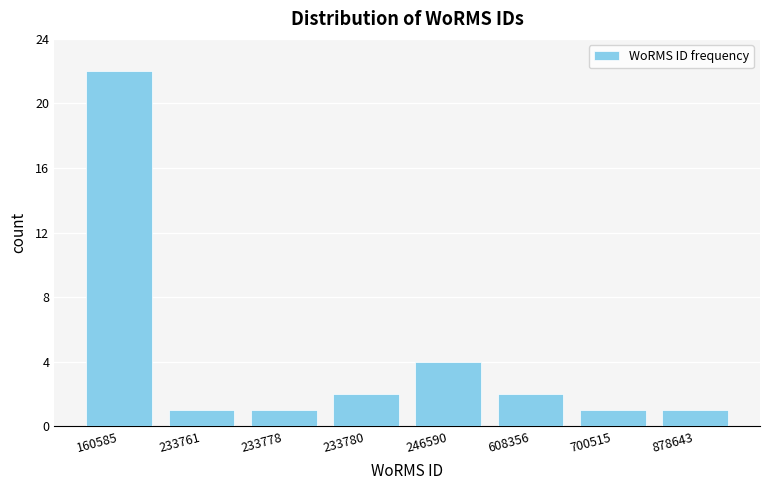

Reading left to right, what are all the values shown in this chart?

160585=22	233761=1	233778=1	233780=2	246590=4	608356=2	700515=1	878643=1